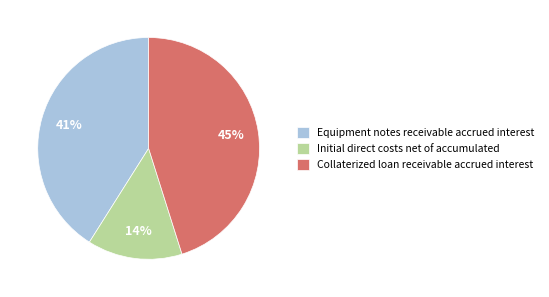

Do Collaterized loan receivable accrued interest and Equipment notes receivable accrued interest together represent more than half of the pie?

Yes